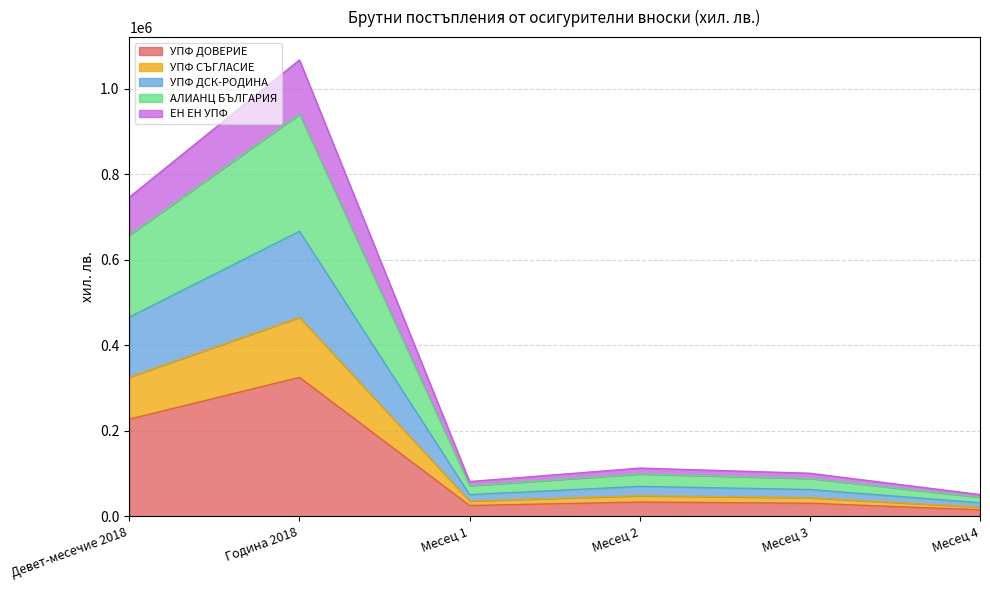

Where does the УПФ СЪГЛАСИЕ series first go above 112641?

Девет-месечие 2018